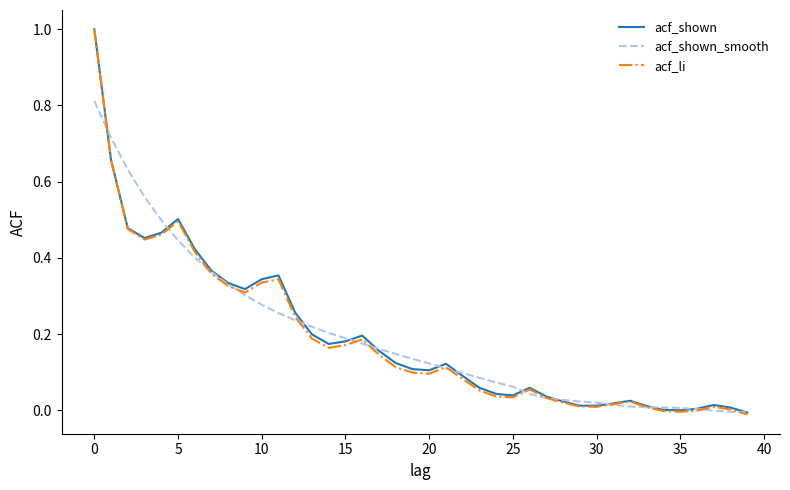

What is the sum of all acf_shown values?

7.8